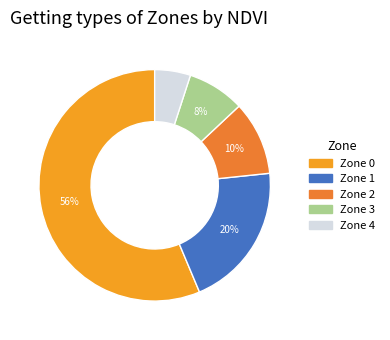

To the nearest percent, what is the average slice percentage?

20%